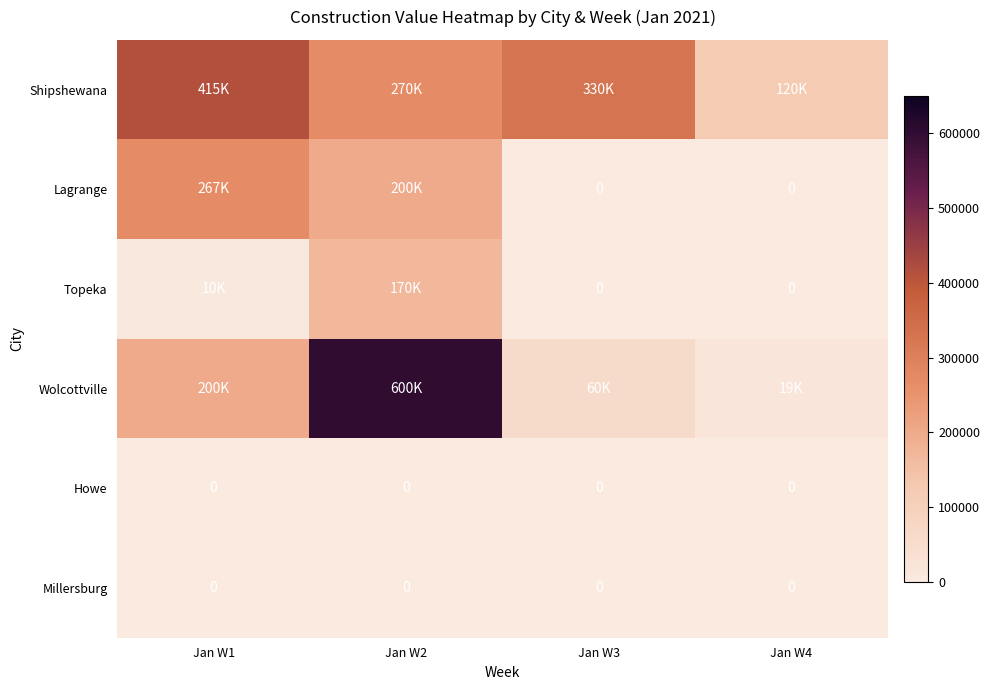

True or false: Howe has a value of 0 at Jan W4.

True